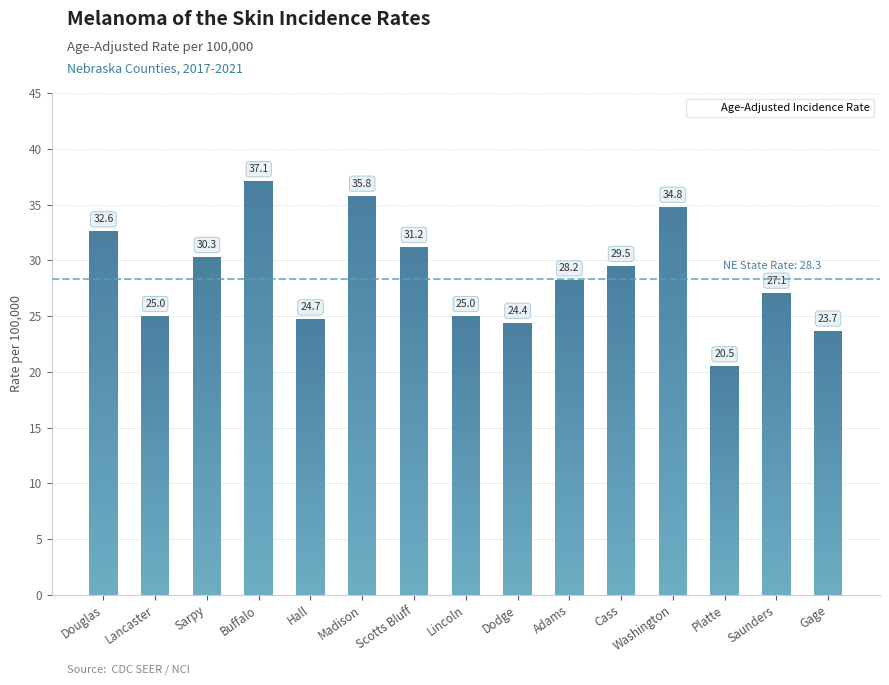

The chart shows a value of 32.6 at Douglas. True or false?

True